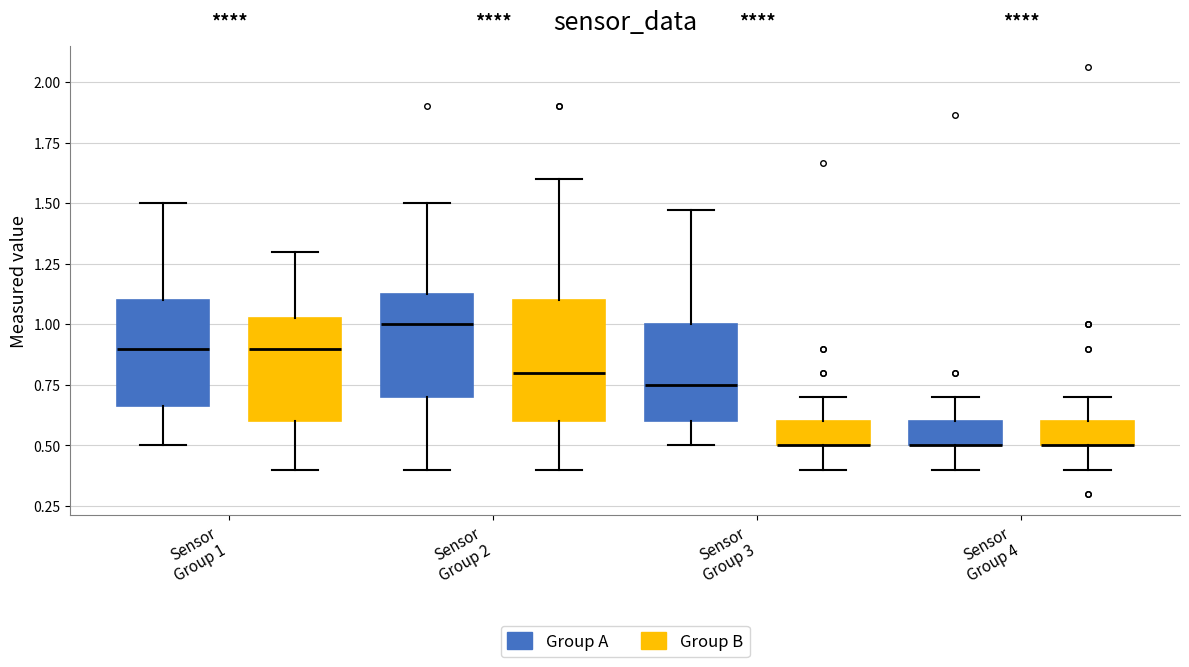

Reading left to right, read every box against the y-axis: the position of its median line, the range the box covers, and the ends of its whiskers. The values are not printed on the chart, so give them approximately, as read against the axis.

Sensor Group 1 (Group A): median 0.90, box 0.65 to 1.10, whiskers 0.50 to 1.50
Sensor Group 1 (Group B): median 0.90, box 0.60 to 1.05, whiskers 0.40 to 1.30
Sensor Group 2 (Group A): median 1.00, box 0.70 to 1.15, whiskers 0.40 to 1.50
Sensor Group 2 (Group B): median 0.80, box 0.60 to 1.10, whiskers 0.40 to 1.60
Sensor Group 3 (Group A): median 0.75, box 0.60 to 1.00, whiskers 0.50 to 1.45
Sensor Group 3 (Group B): median 0.50 (drawn on the box's lower edge), box 0.50 to 0.60, whiskers 0.40 to 0.70
Sensor Group 4 (Group A): median 0.50 (drawn on the box's lower edge), box 0.50 to 0.60, whiskers 0.40 to 0.70
Sensor Group 4 (Group B): median 0.50 (drawn on the box's lower edge), box 0.50 to 0.60, whiskers 0.40 to 0.70